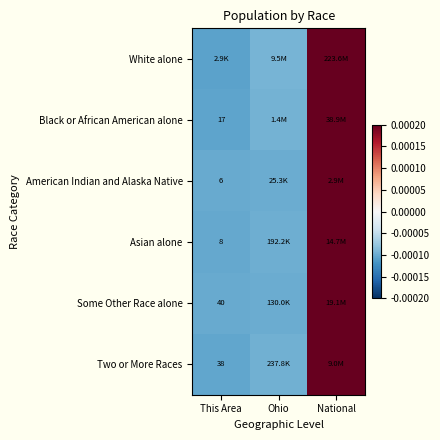

At which category is the sum across all series the highest?

National